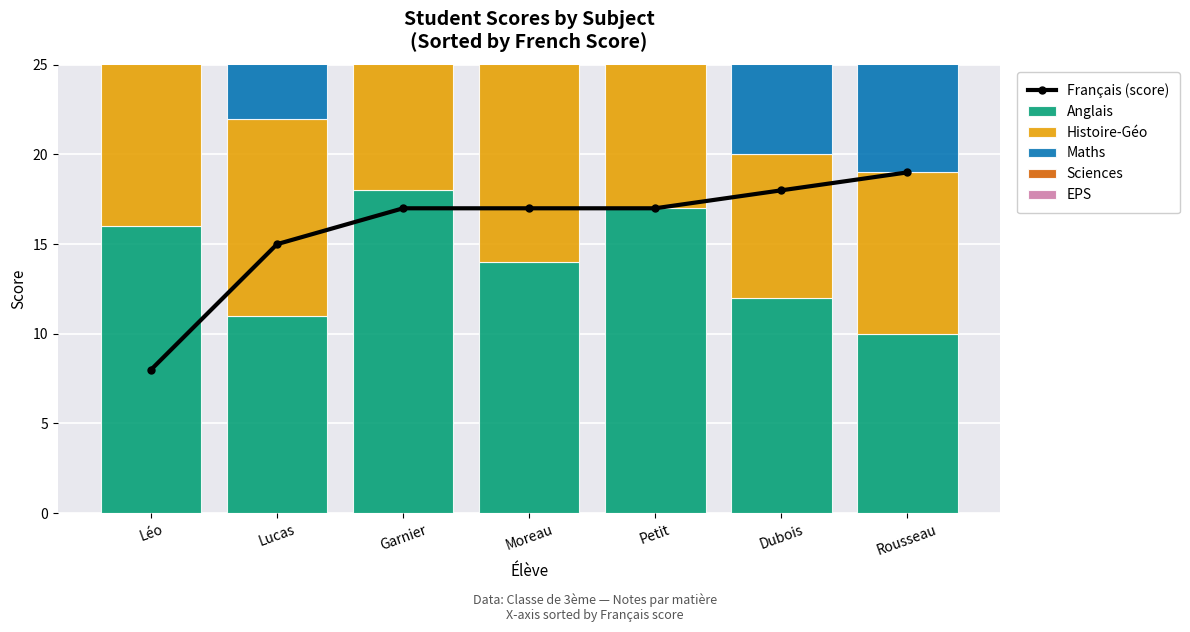

Where is Maths nearest to the value 12?

Rousseau